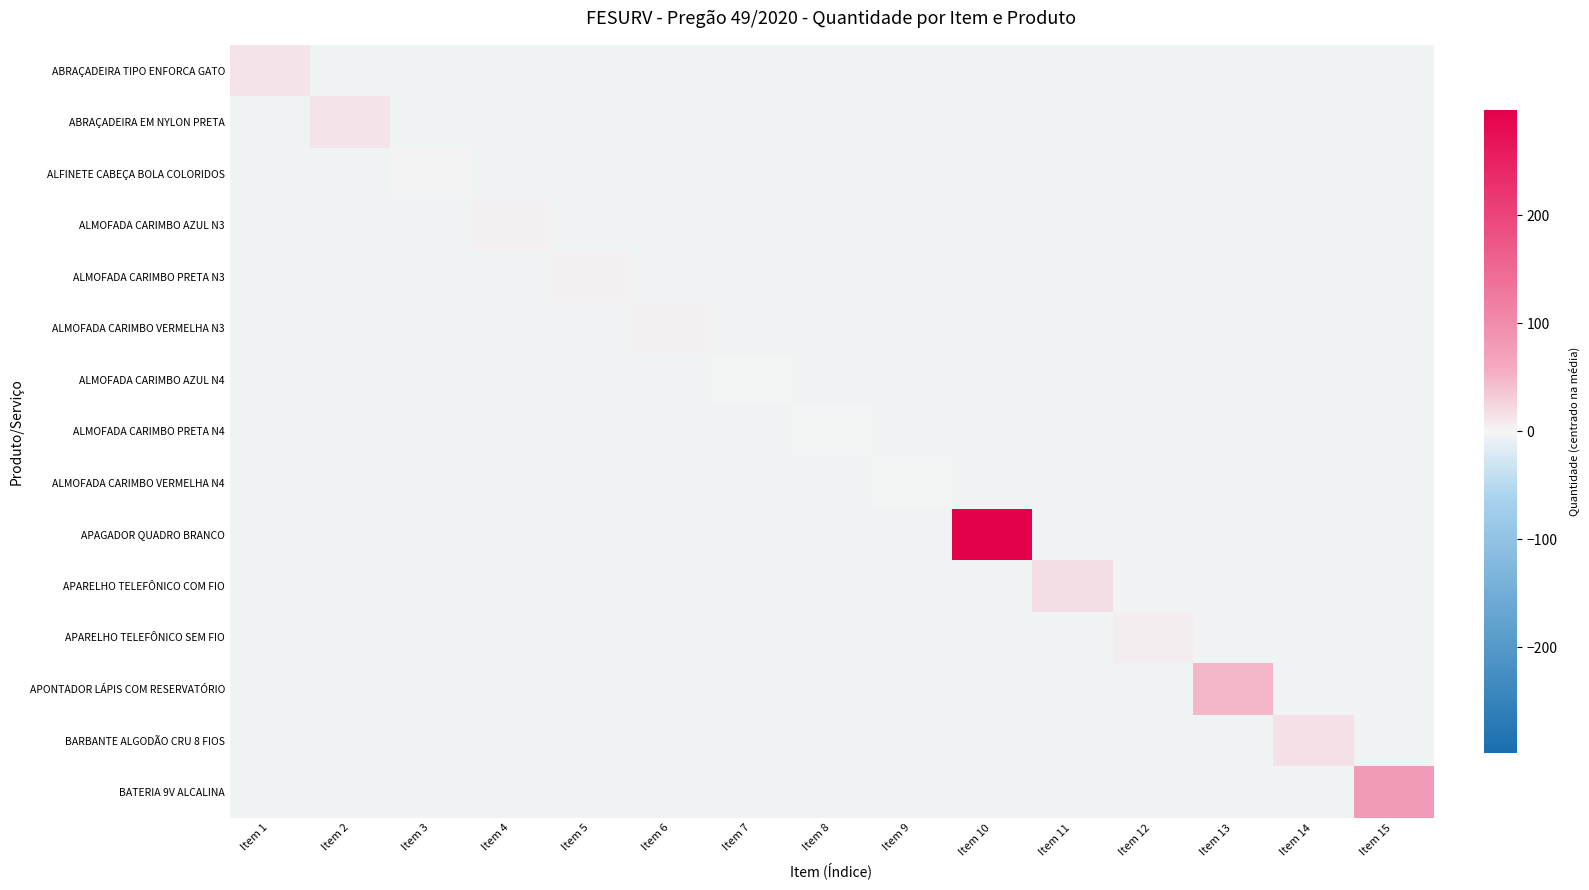

What is the difference between the highest and lowest values at Item 9?

2.0